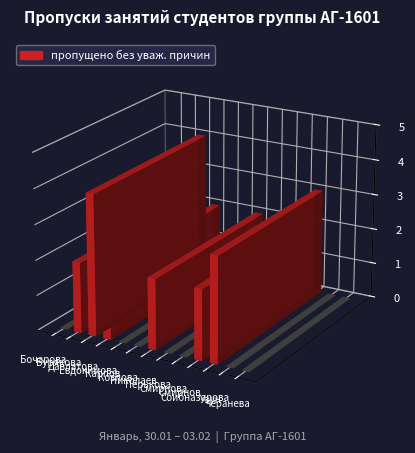

The chart shows a value of 2 at Смирнова М.. True or false?

False